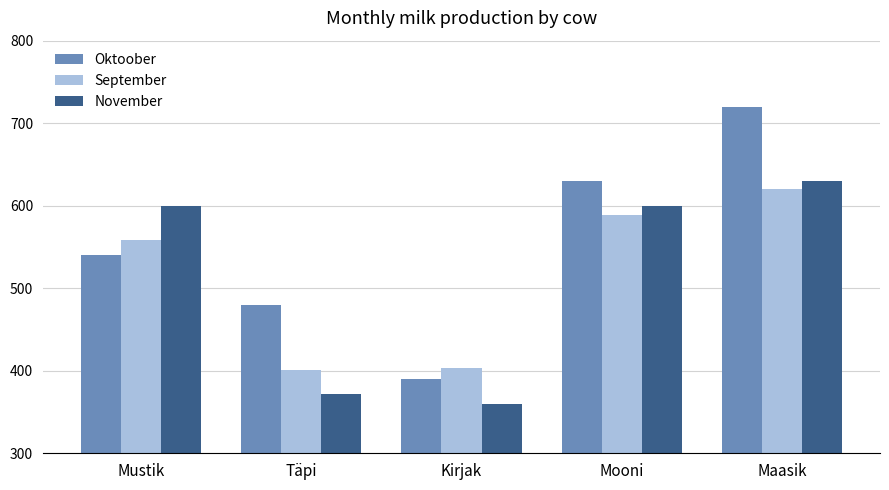

What are all the series names shown in the legend?

Oktoober, September, November